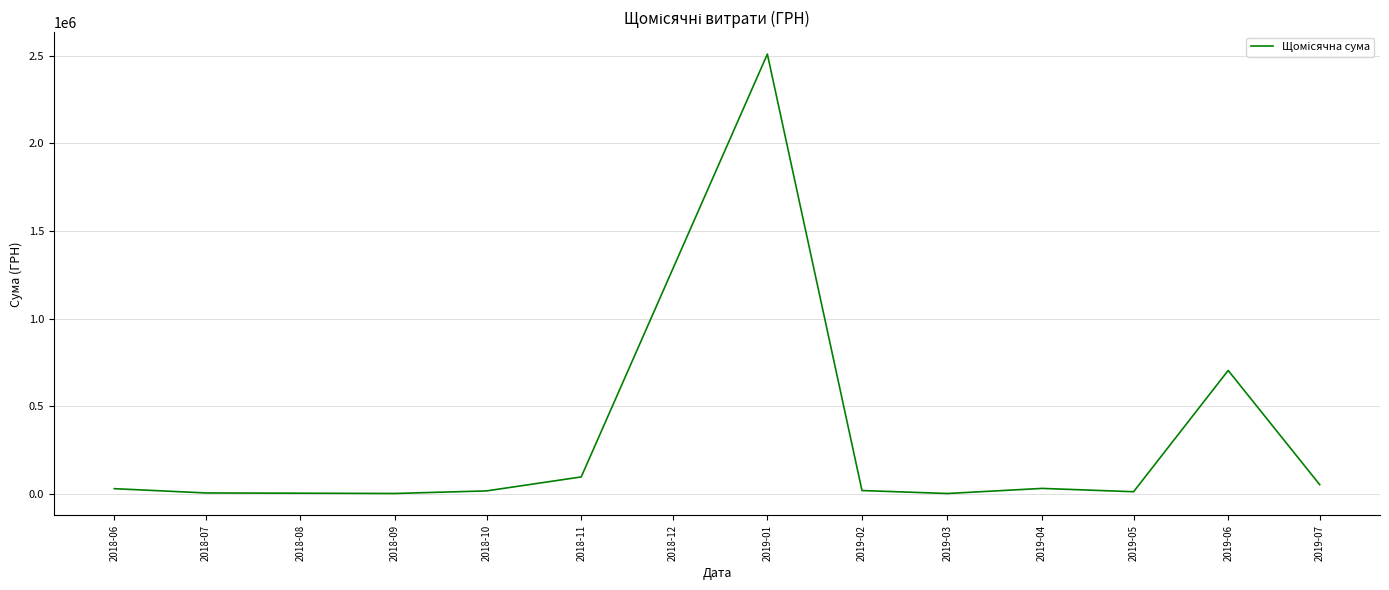

What is the difference between the maximum and minimum values?

2508995.9